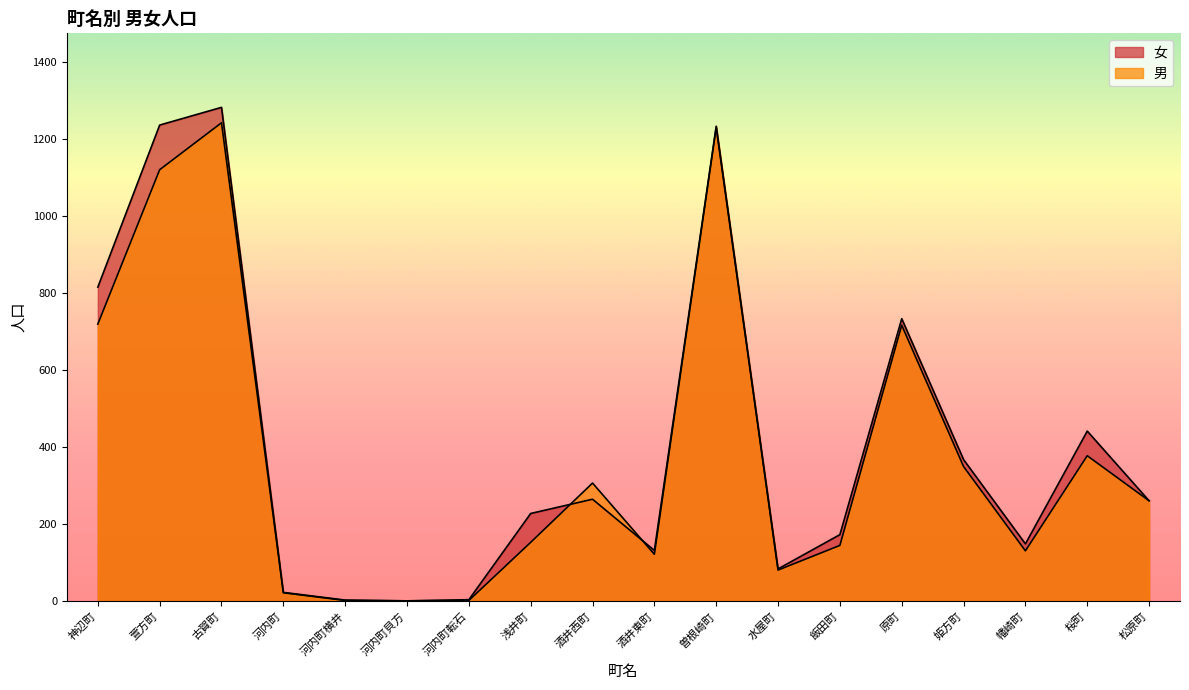

How many values in 女 are above zero?

17